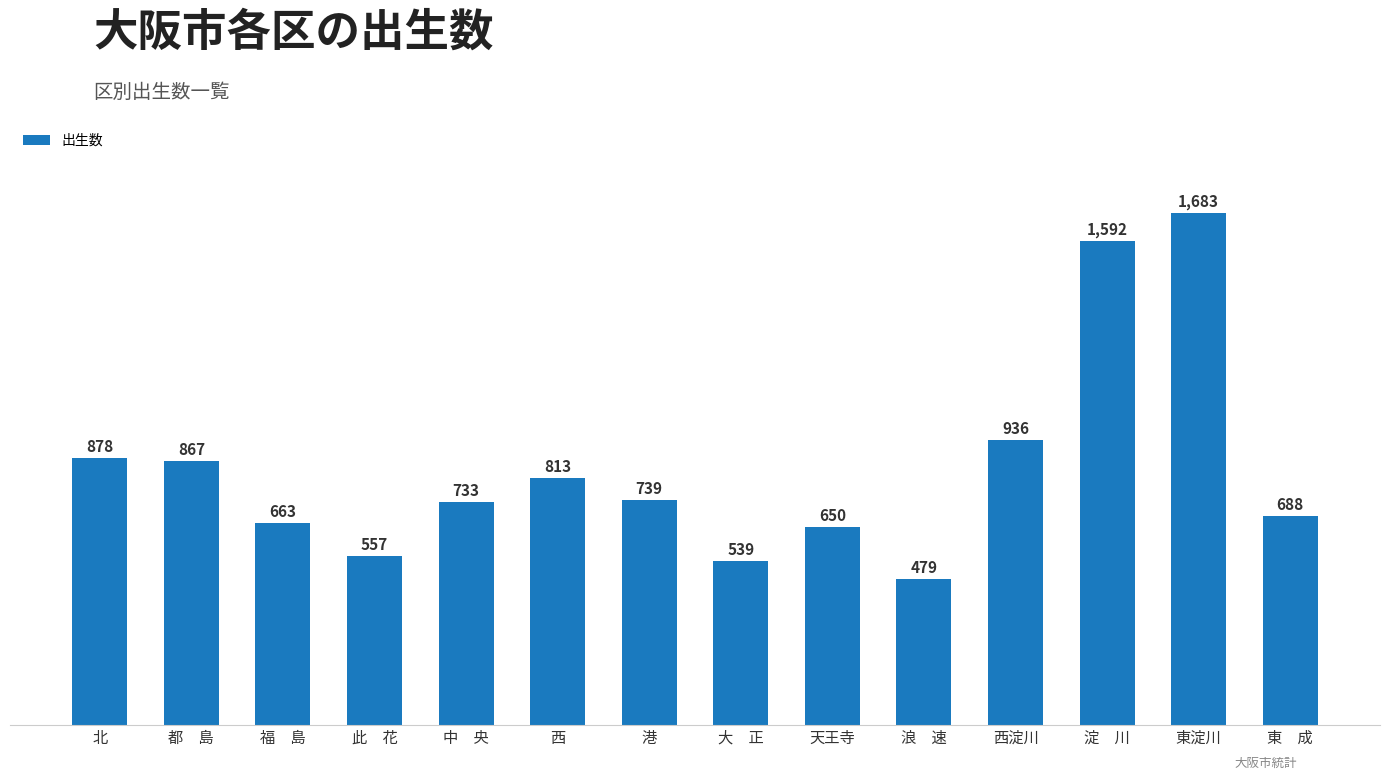

Reading right to left, what are all the values shown in this chart?

東　成=688	東淀川=1683	淀　川=1592	西淀川=936	浪　速=479	天王寺=650	大　正=539	港=739	西=813	中　央=733	此　花=557	福　島=663	都　島=867	北=878